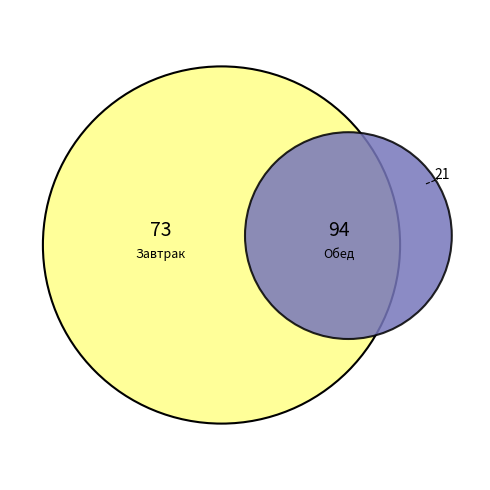

What is the ratio of the value at Завтрак to the value at Обед?

0.8